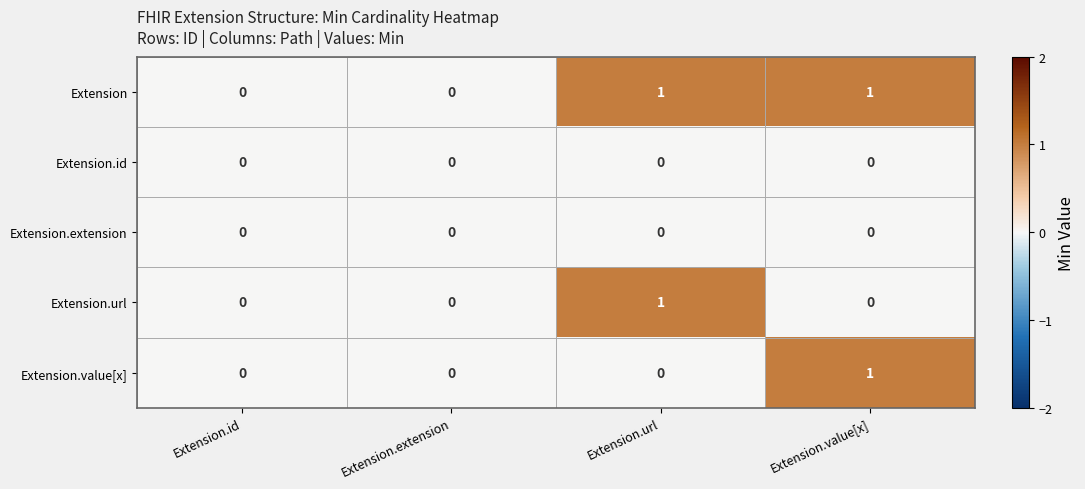

Which series has the largest total across all categories?

Extension